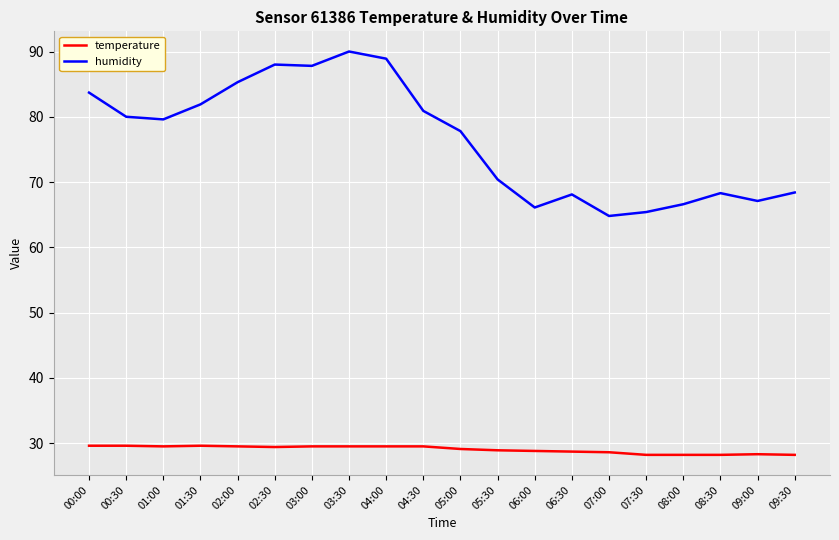

Which series has the widest spread of values?

humidity